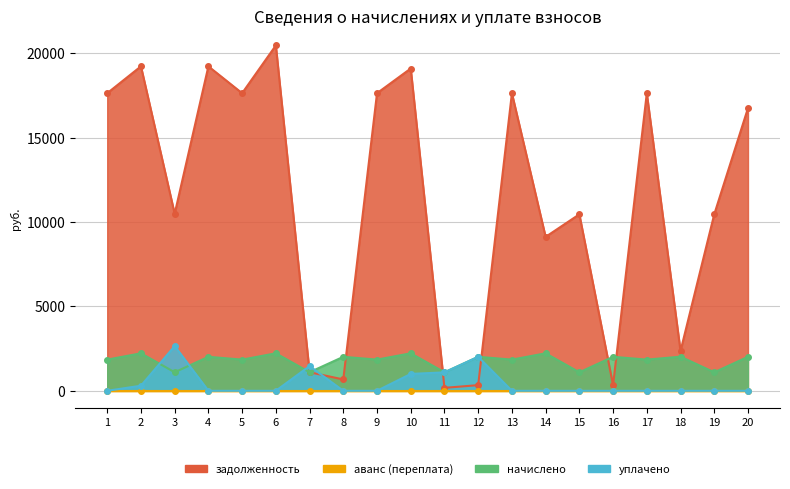

What is the sum of all начислено values?

35696.9